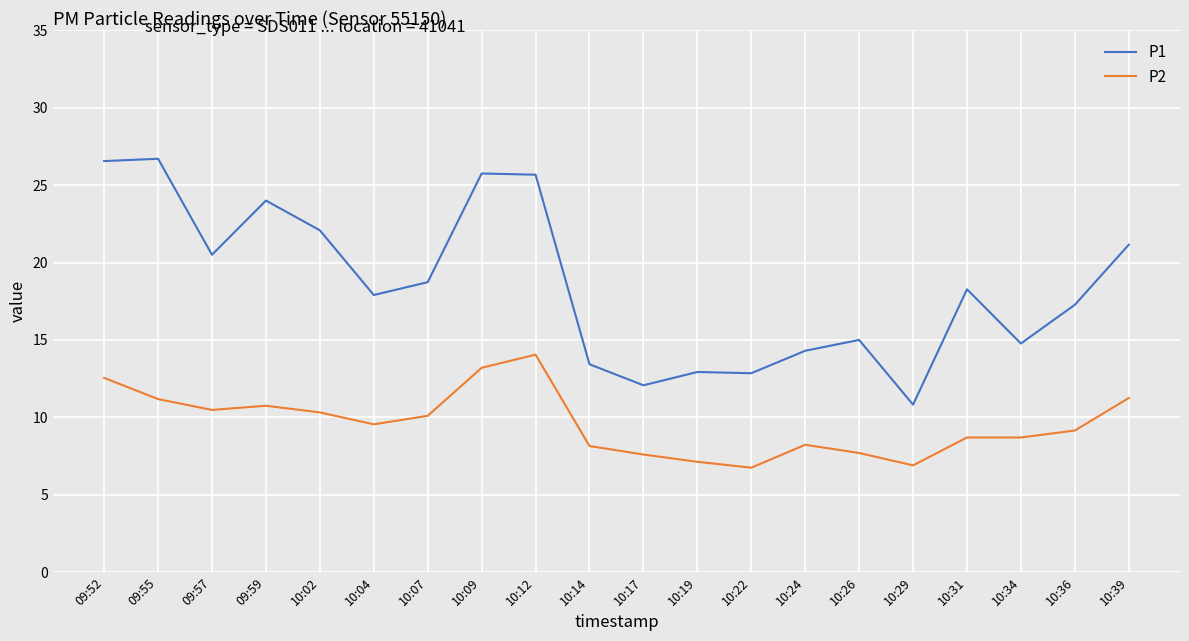

True or false: P1 and P2 intersect in this chart.

False